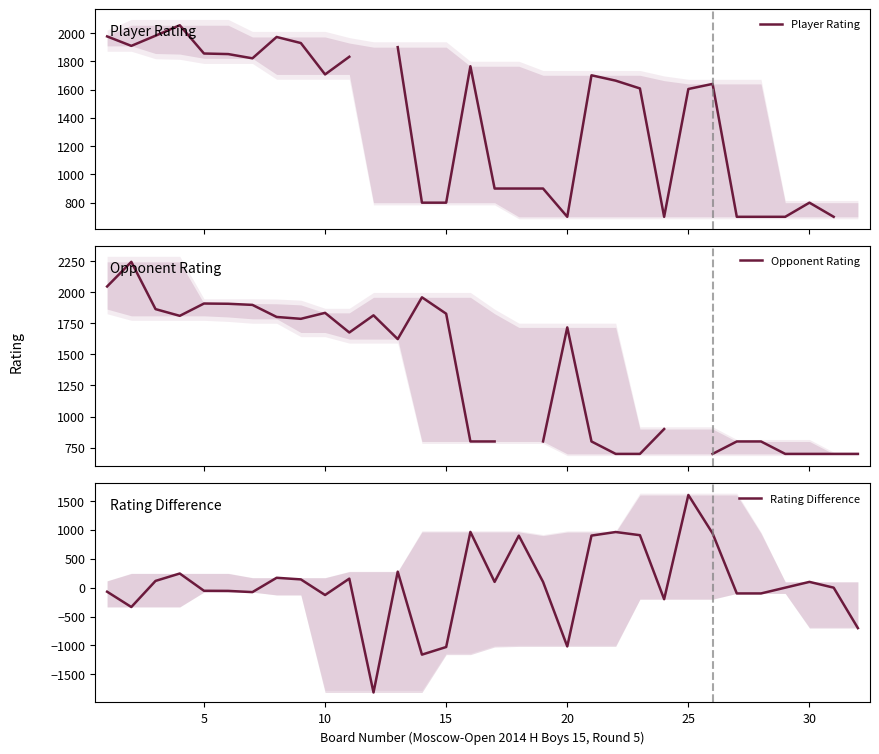

What is the value of the Rating Difference point at the 24th from the left?

-200.0